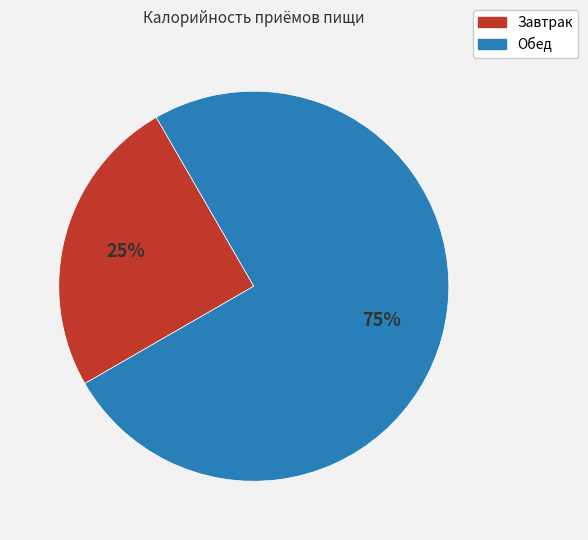

How many segments does this pie chart have?

2